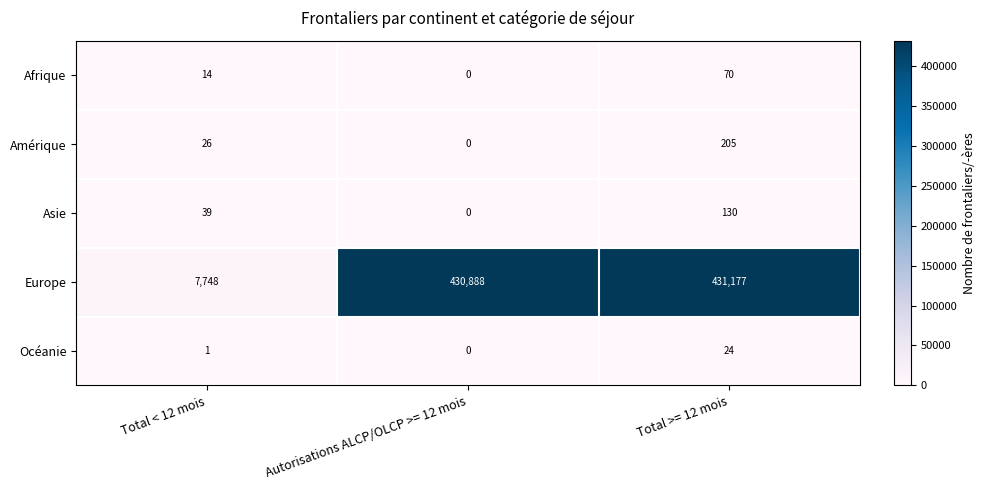

What is the approximate value of Europe at Total < 12 mois?

7748